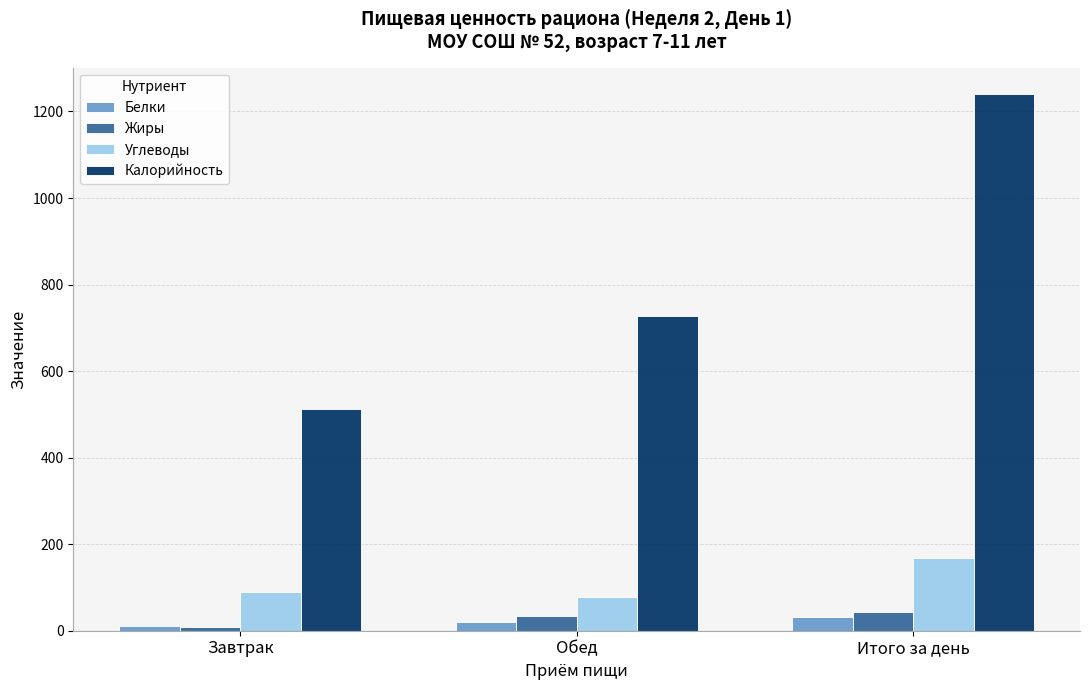

How many data points in Углеводы are less than 90?

1